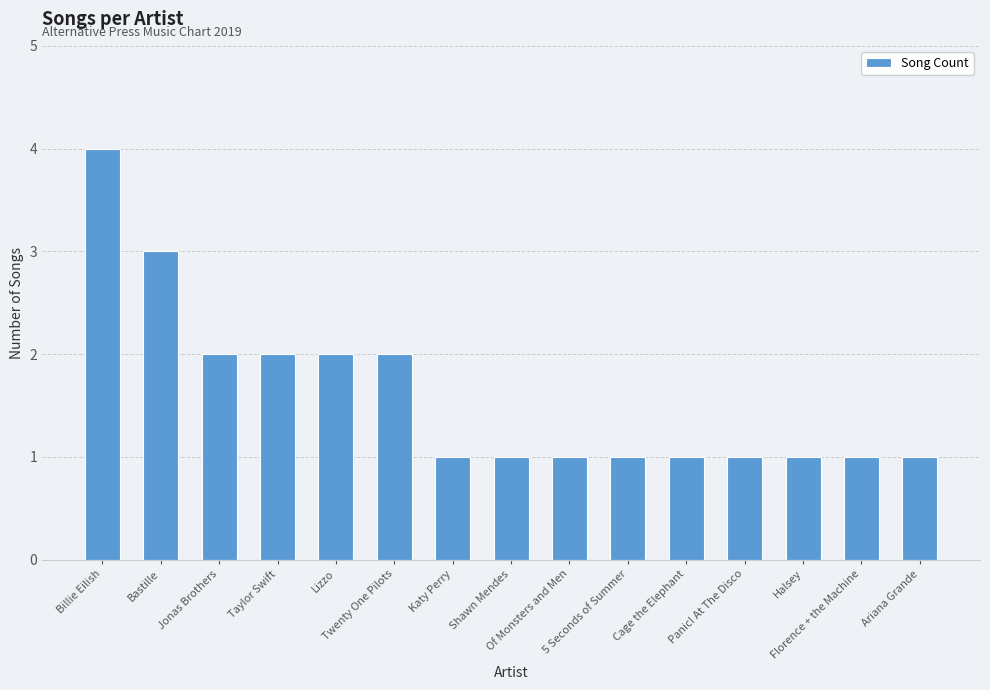

What is the approximate value at Twenty One Pilots?

2